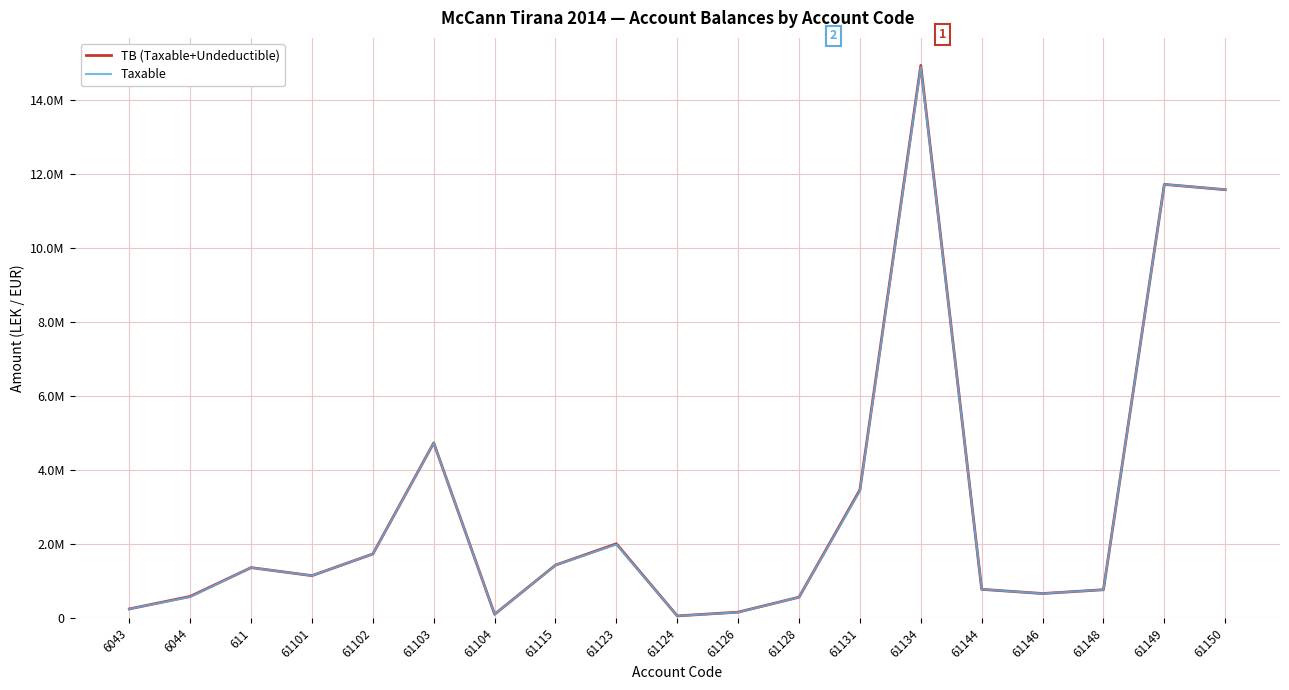

Is this an area chart (filled region under the line)?

No